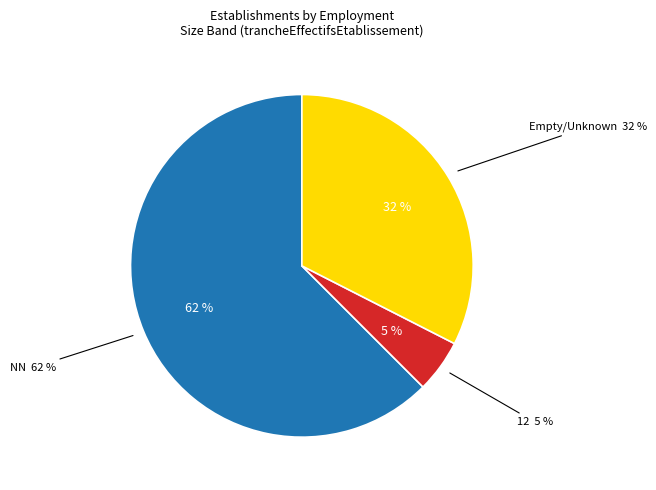

What percentage is the 02 slice, to the nearest percent?

5%